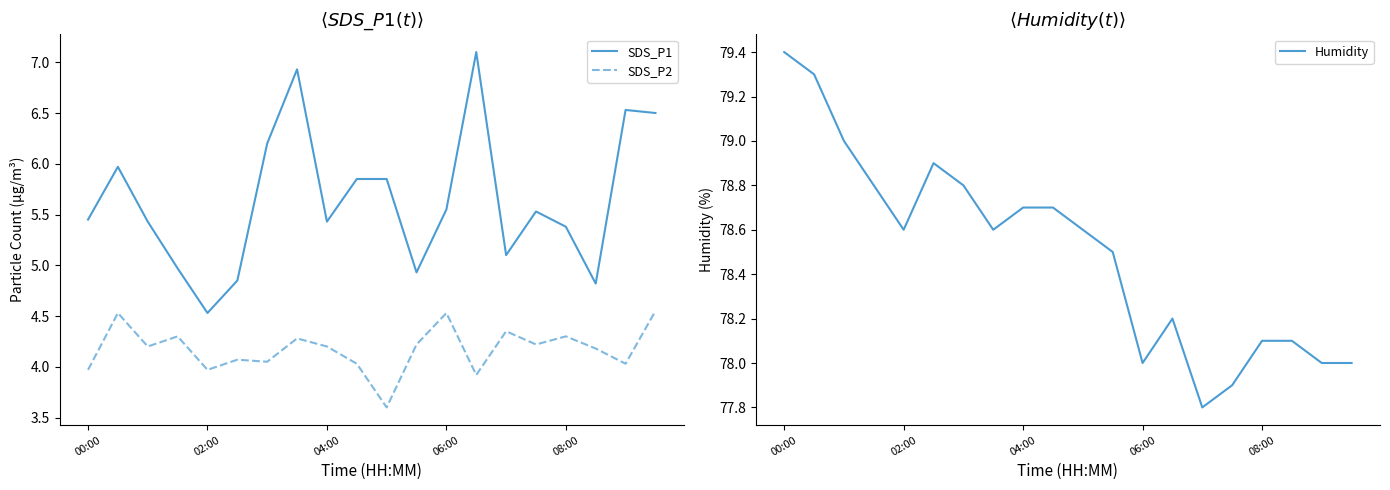

What is the sum of all SDS_P1 values?

112.9